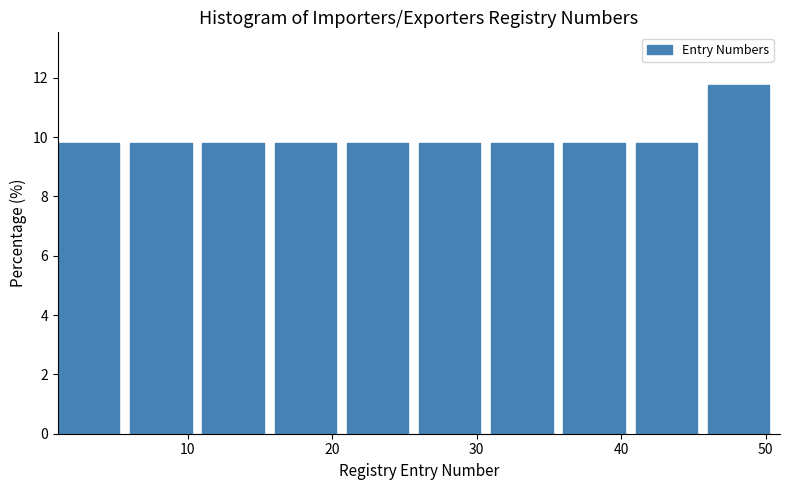

How tall is the bar that spans 16 to 21 on the x-axis? The values are not printed on the chart, so give them approximately, as read against the axis.

9.8